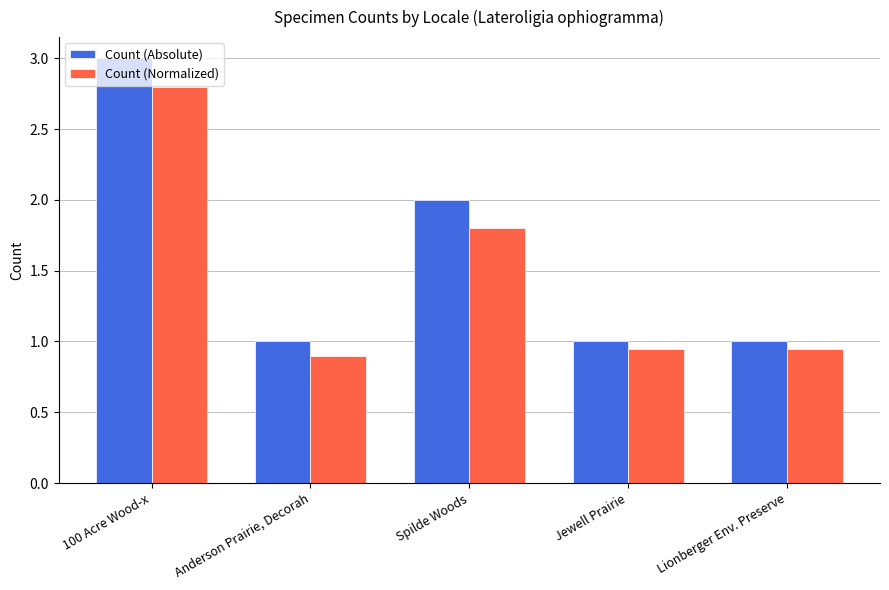

What value does the Count (Absolute) series have at Anderson Prairie, Decorah?

1.0